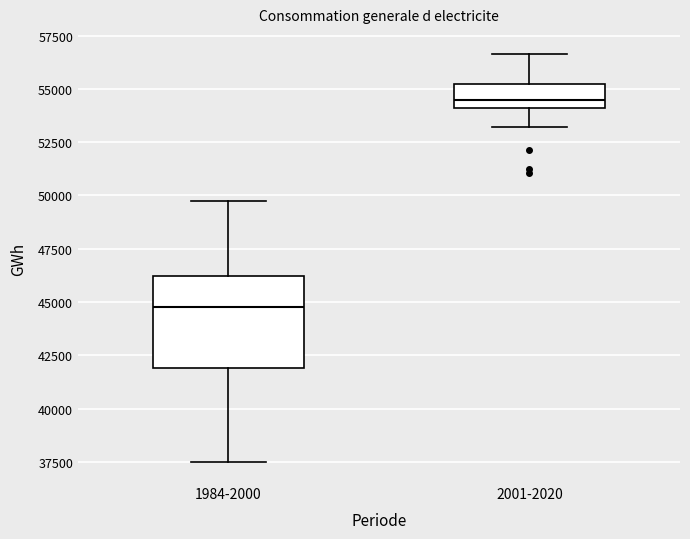

Comparing the boxes themselves (not the whiskers), which one is the tallest?

1984-2000